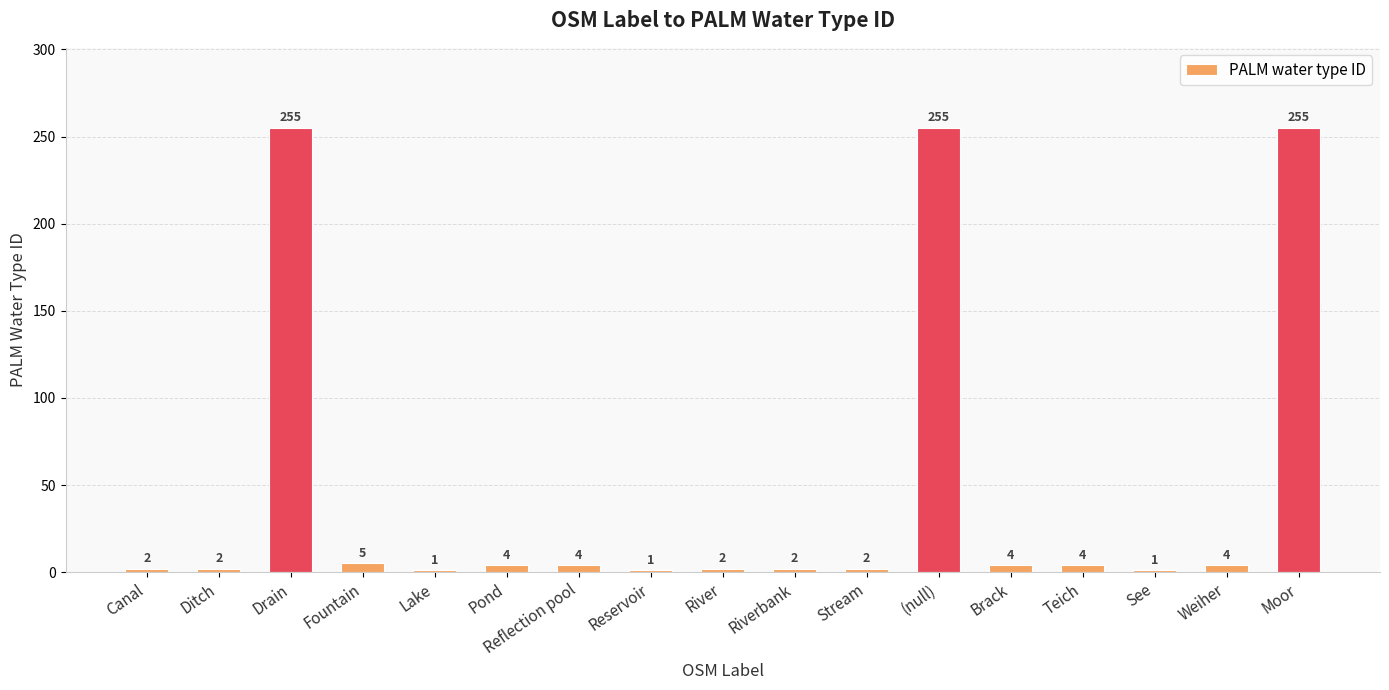

How many data points does each series have?

17